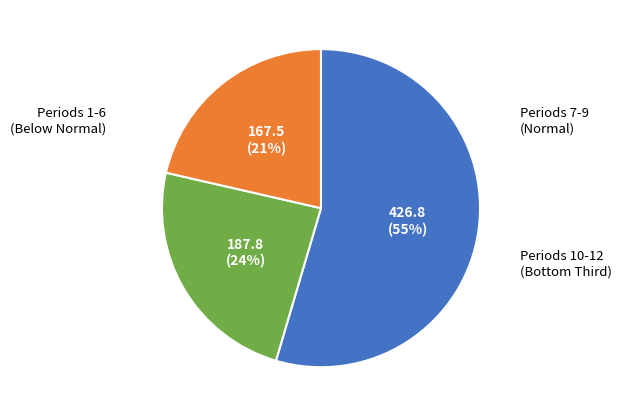

Is there any slice that represents more than half of the pie?

Yes